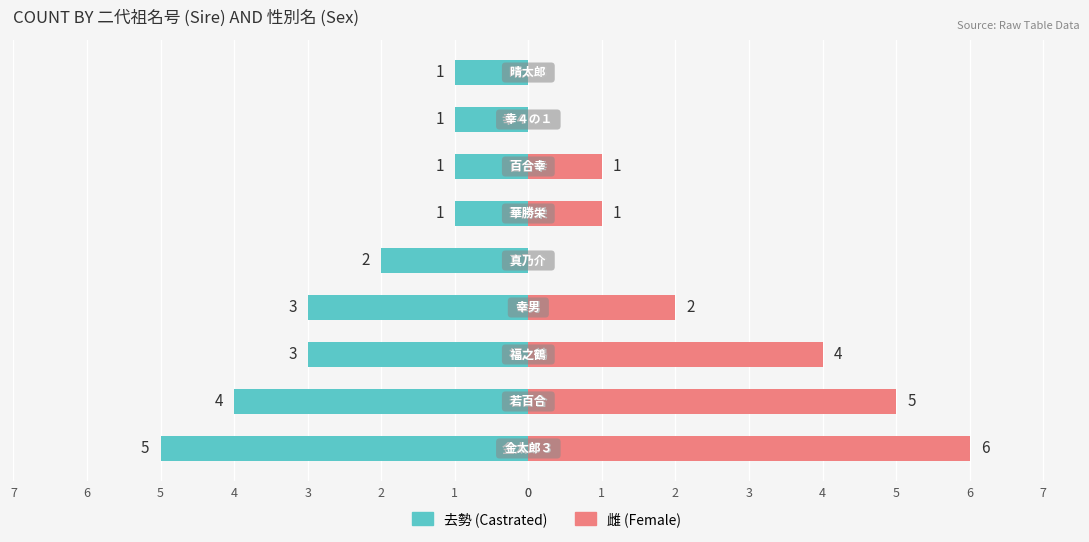

The 雌 series shows 0 at 4. True or false?

True